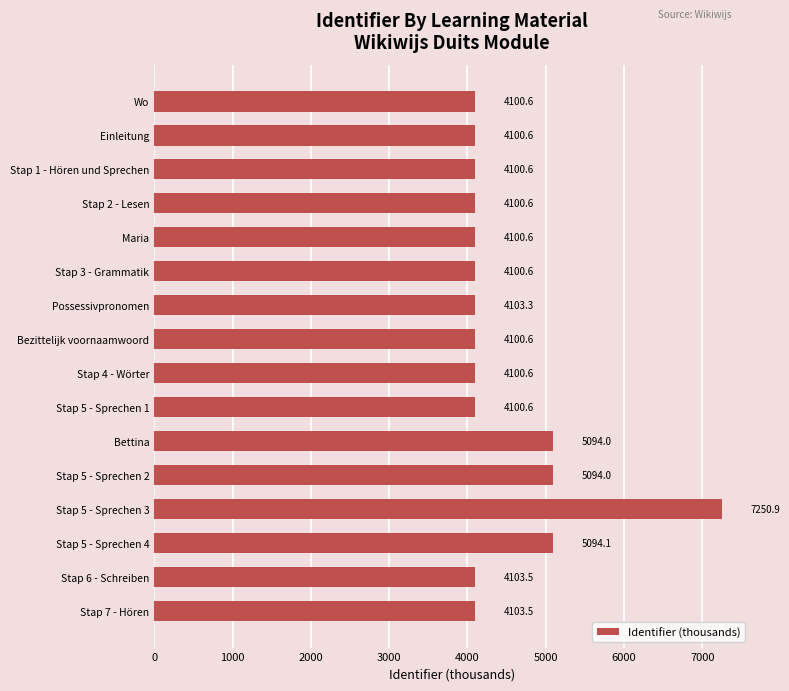

Is it true that the value at Wo is 6580.4?

False